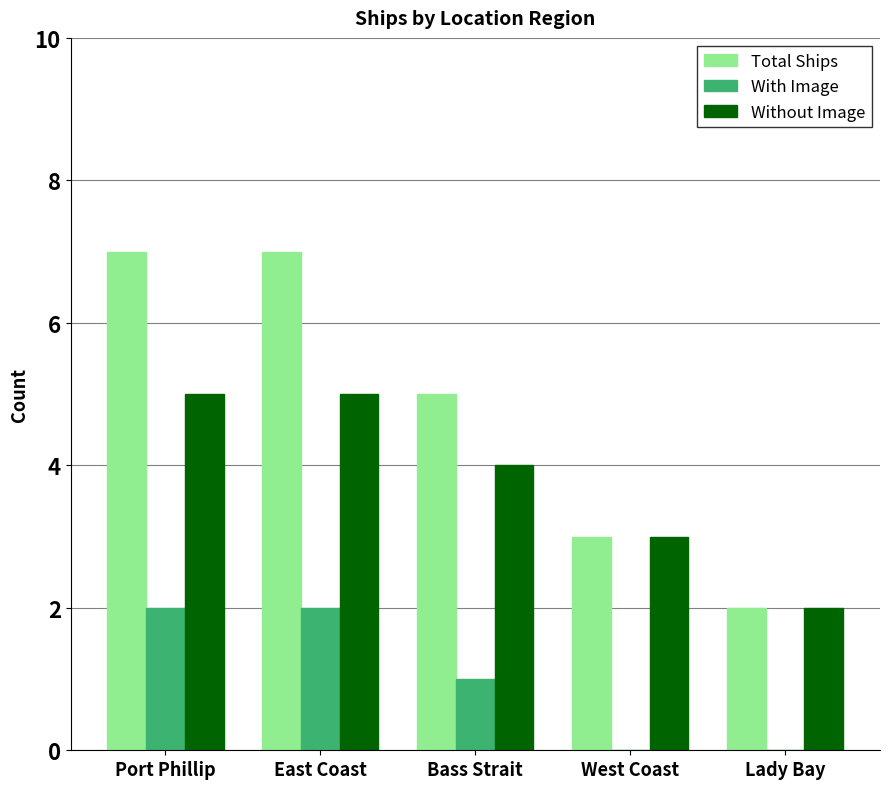

What are all the series names shown in the legend?

Total Ships, With Image, Without Image